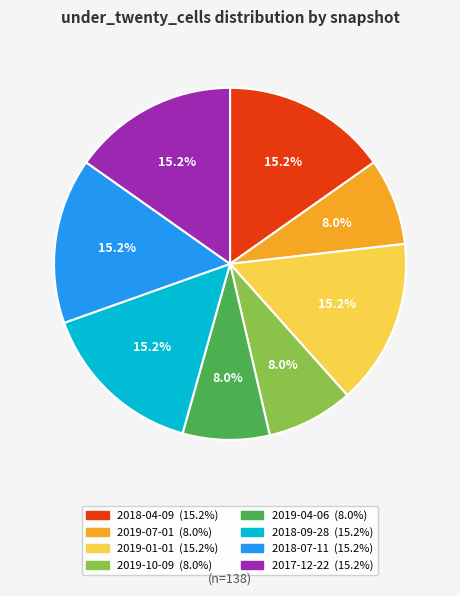

Is there a majority slice in this chart?

No